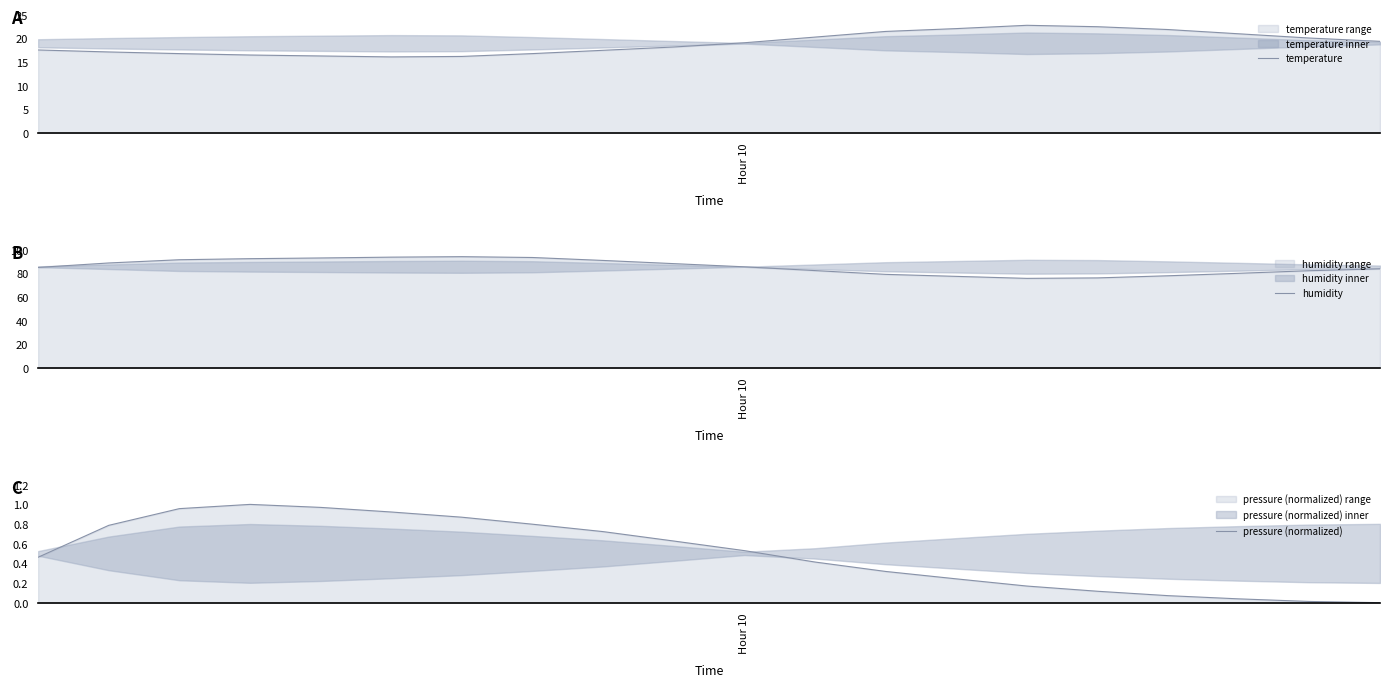

What is the lowest value of the temperature series?

16.1